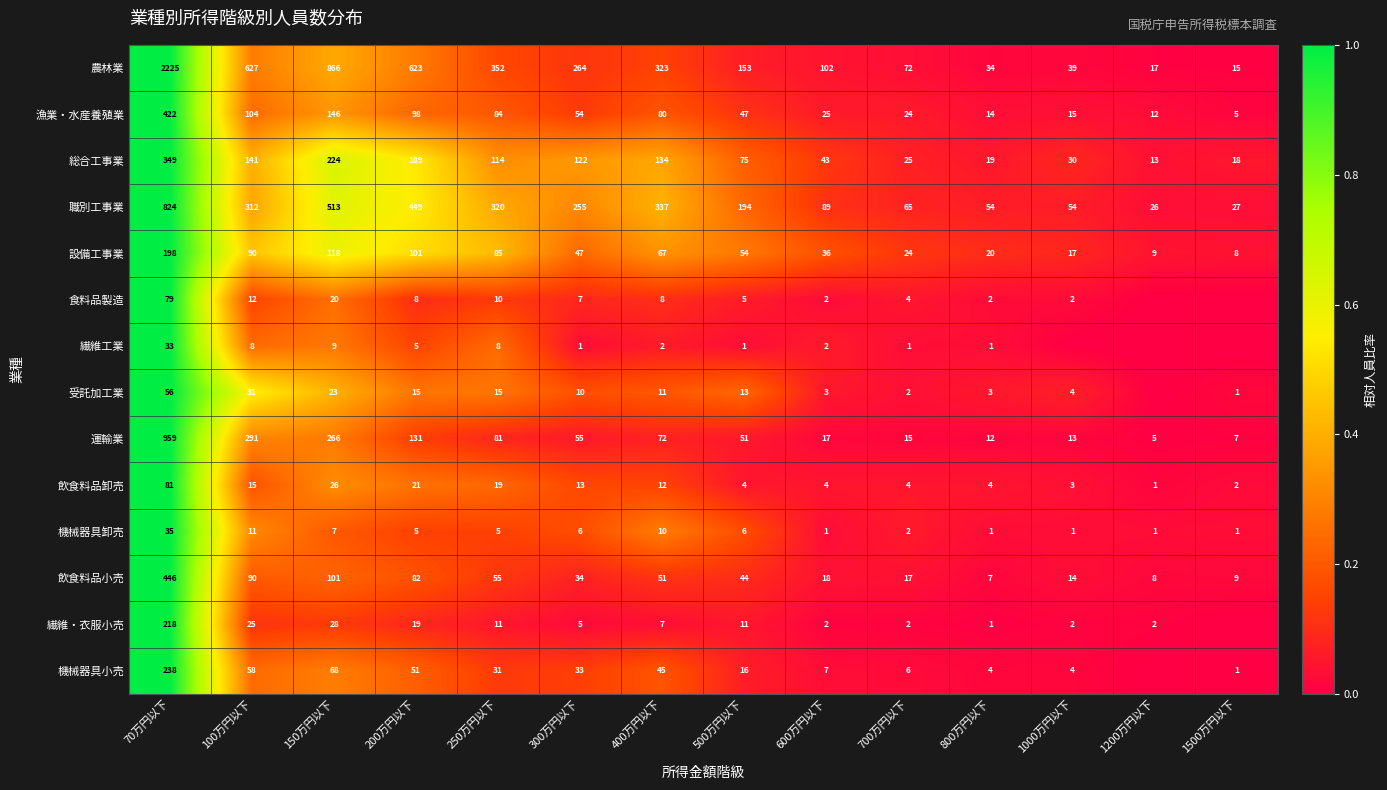

Is the value of 機械器具小売 at 700万円以下 greater than the value of 職別工事業 at 100万円以下?

No